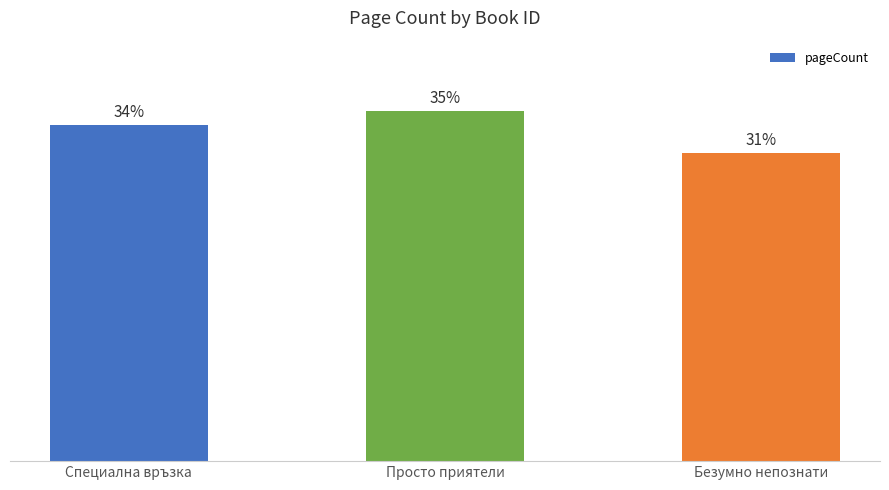

What is the sum of all values?

1136